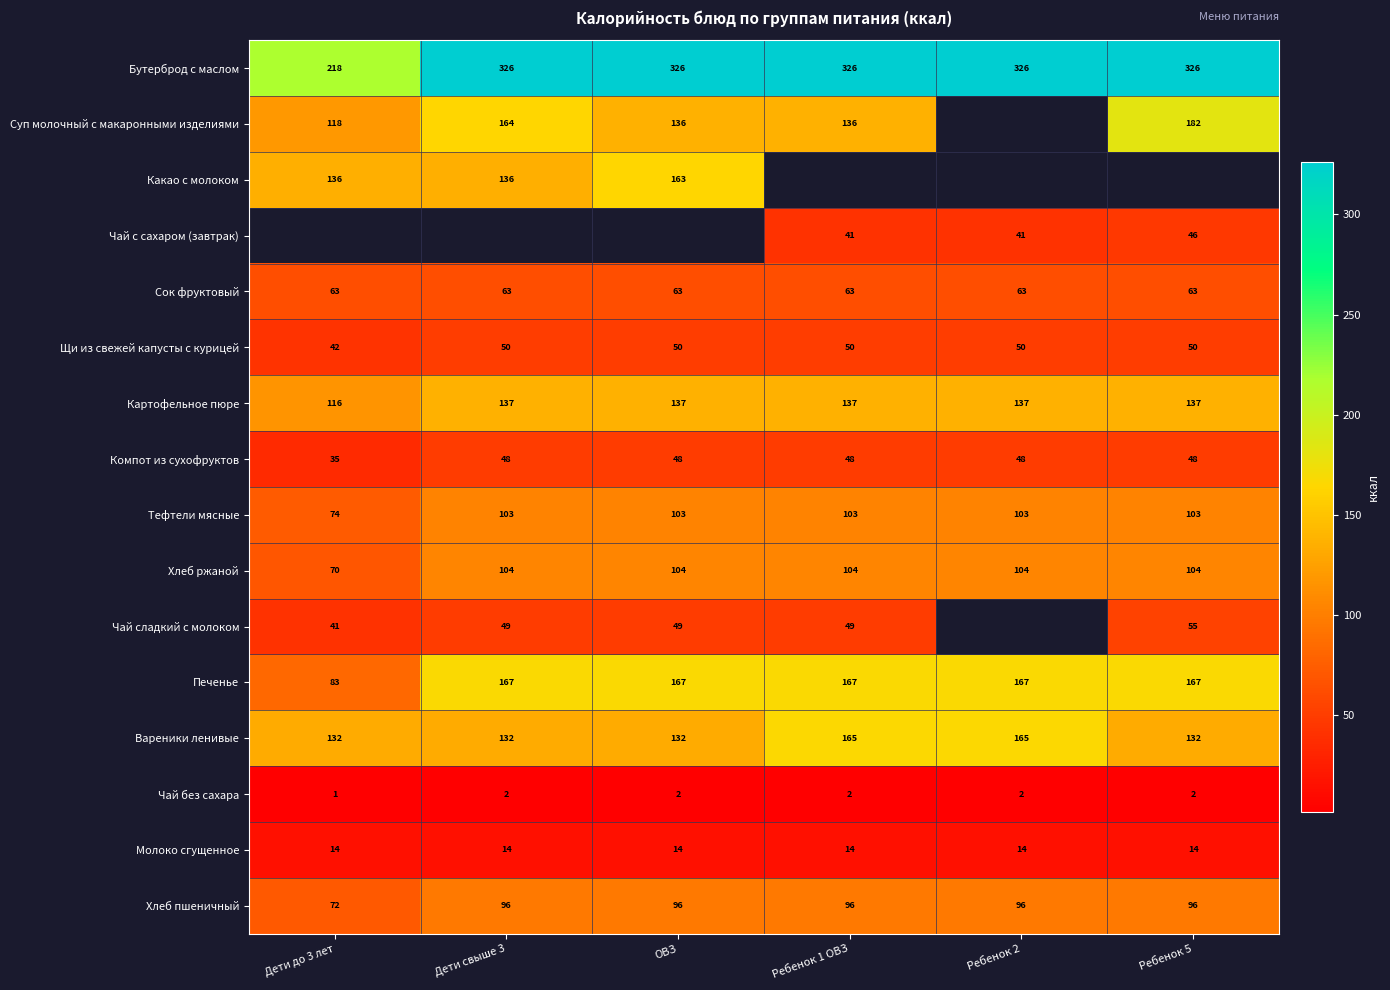

The value of Щи из свежей капусты с курицей at Ребенок 1 ОВЗ is 12.0. True or false?

False